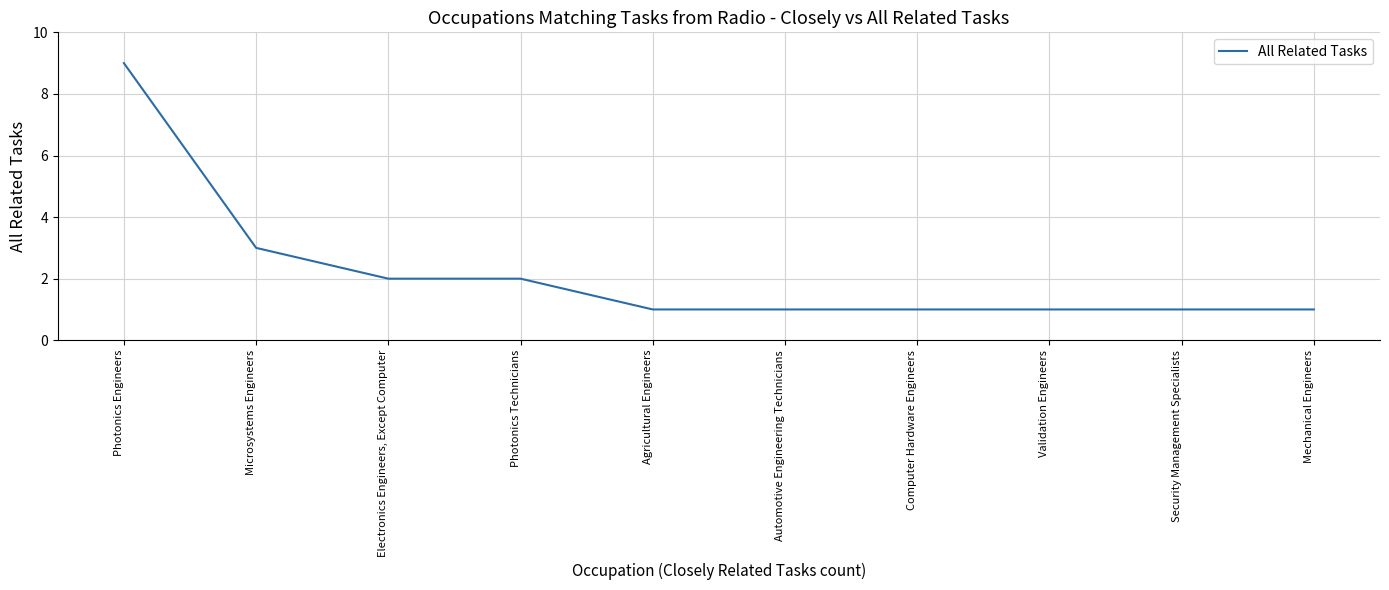

What position from the right is Computer Hardware Engineers?

4